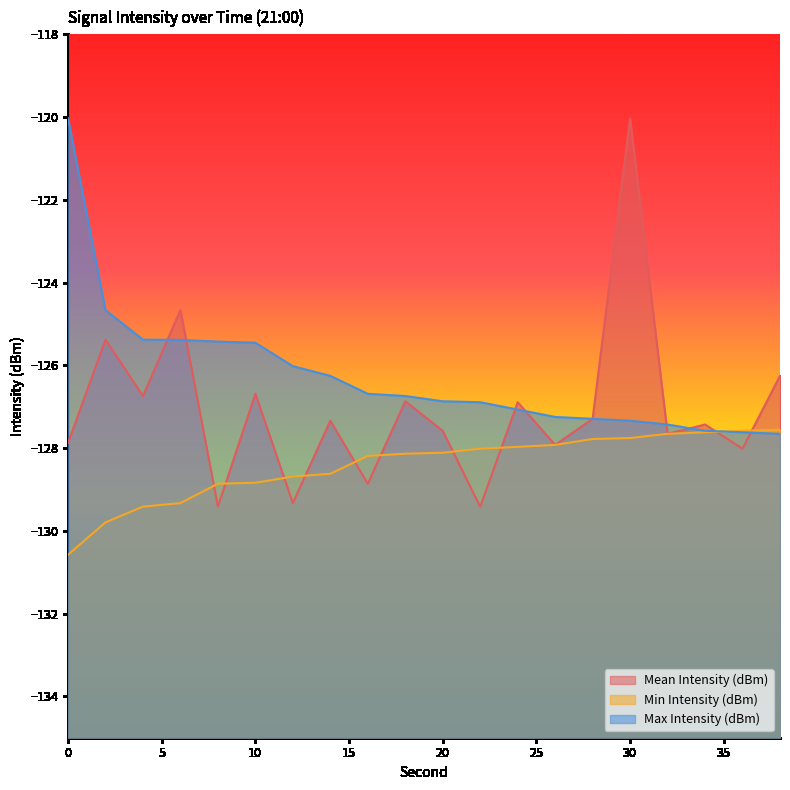

How many values in the Min Intensity (dBm) series are below -128?

12